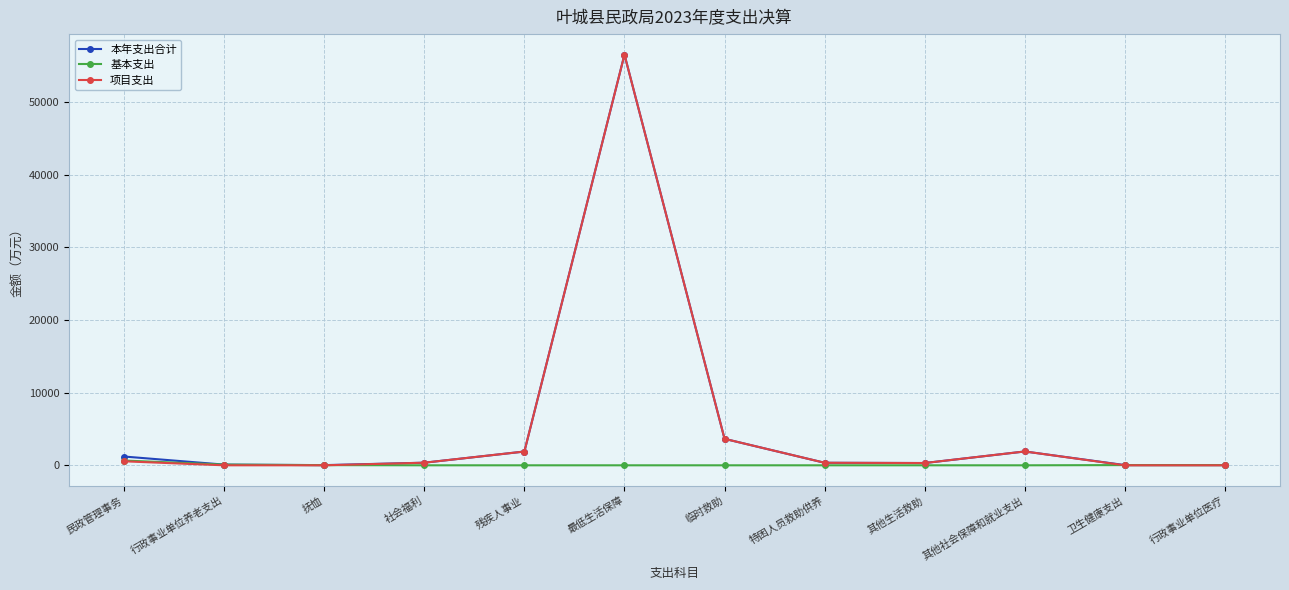

Where is 本年支出合计 nearest to the value 28267?

临时救助